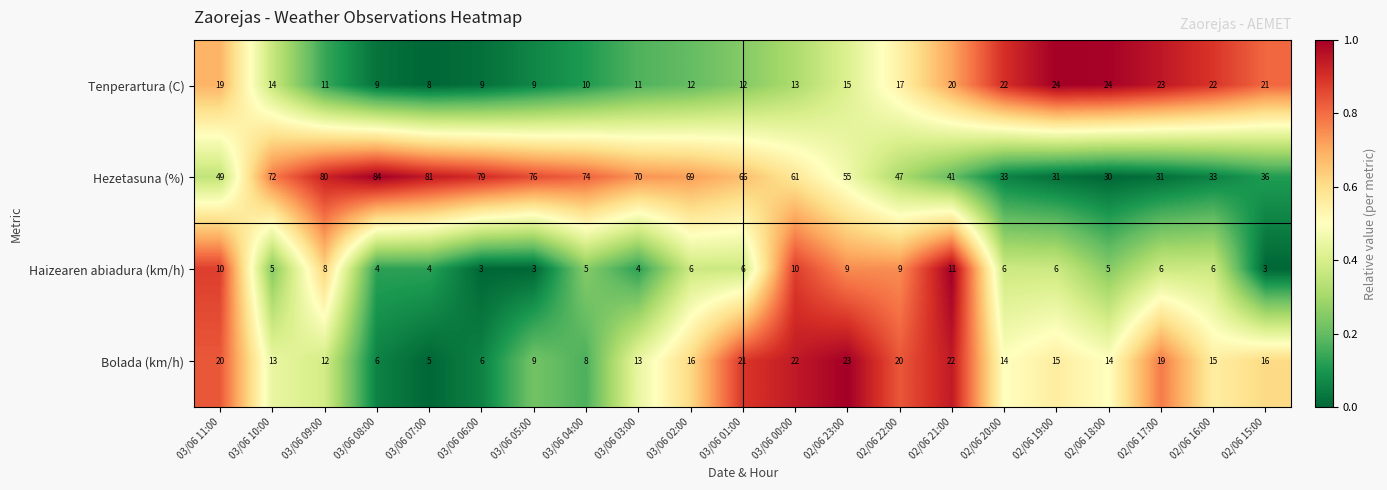

What is the total value across all series at 03/06 07:00?

98